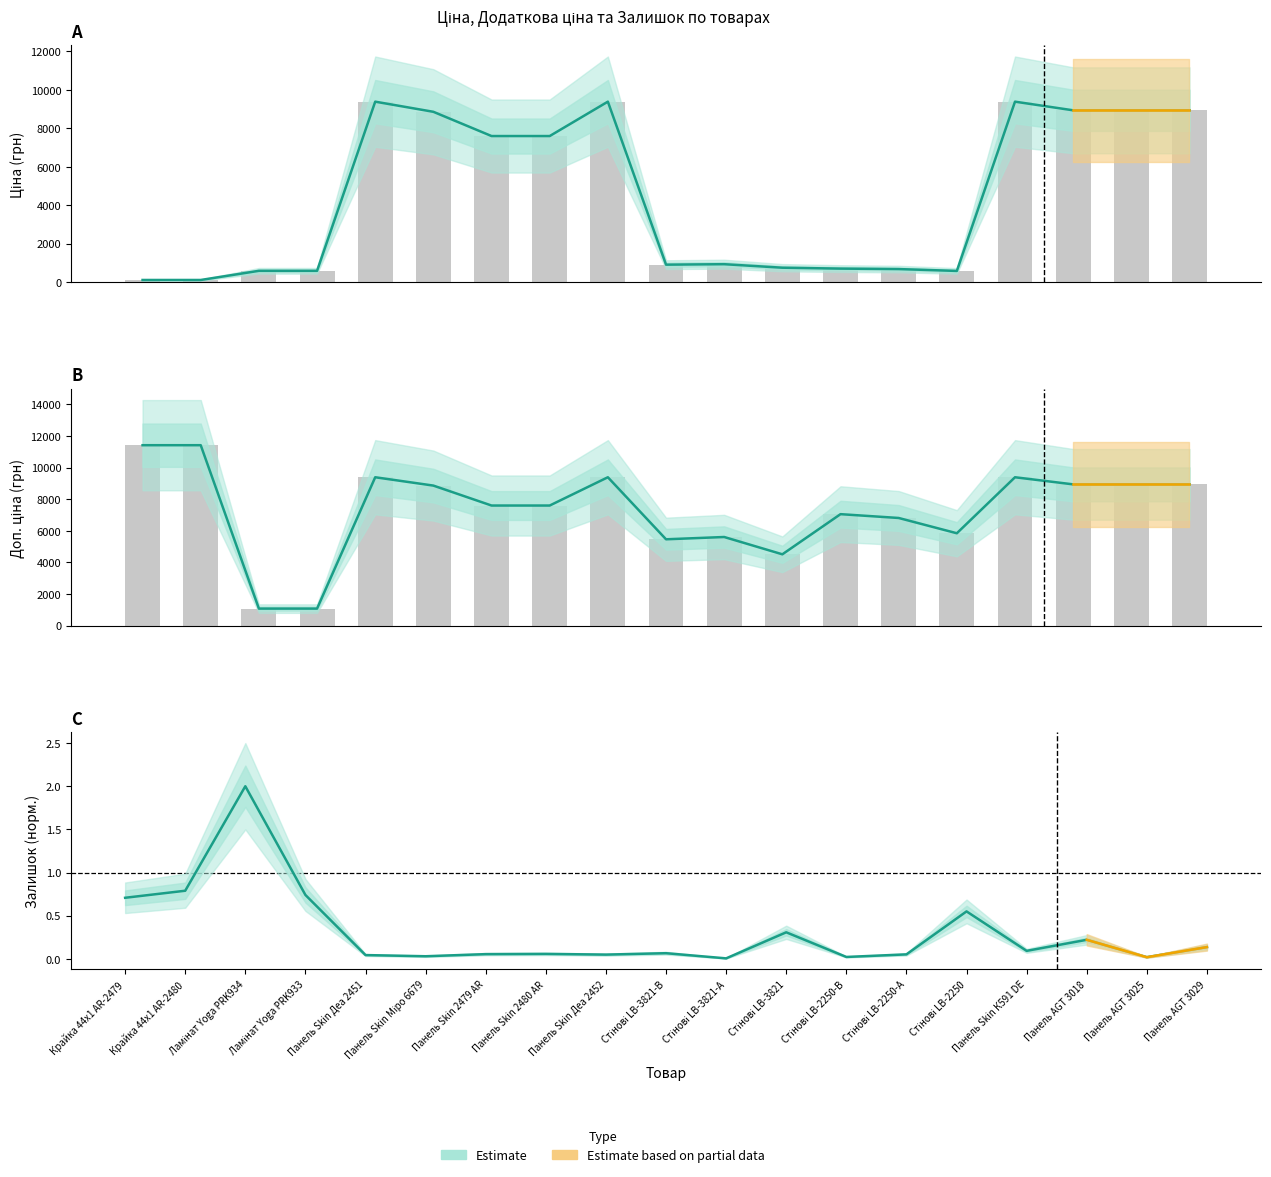

Reading left to right, transcribe all the data shown in this chart.

Ціна (estimate): 114.1	114.1	589.9	589.9	9384.0	8856.7	7596.5	7596.5	9384.0	910.4	934.5	752.2	705.1	681.0	584.4	9384.0	8934.1	8934.1	8934.1
Доп. ціна (estimate): 11410.0	11410.0	1081.7	1081.7	9384.0	8856.7	7596.5	7596.5	9384.0	5462.3	5607.2	4513.3	7051.3	6809.8	5843.9	9384.0	8934.1	8934.1	8934.1
Залишок (estimate): 0.7	0.8	2.0	0.7	0.0	0.0	0.1	0.1	0.0	0.1	0.0	0.3	0.0	0.1	0.5	0.1	0.2	0.0	0.1